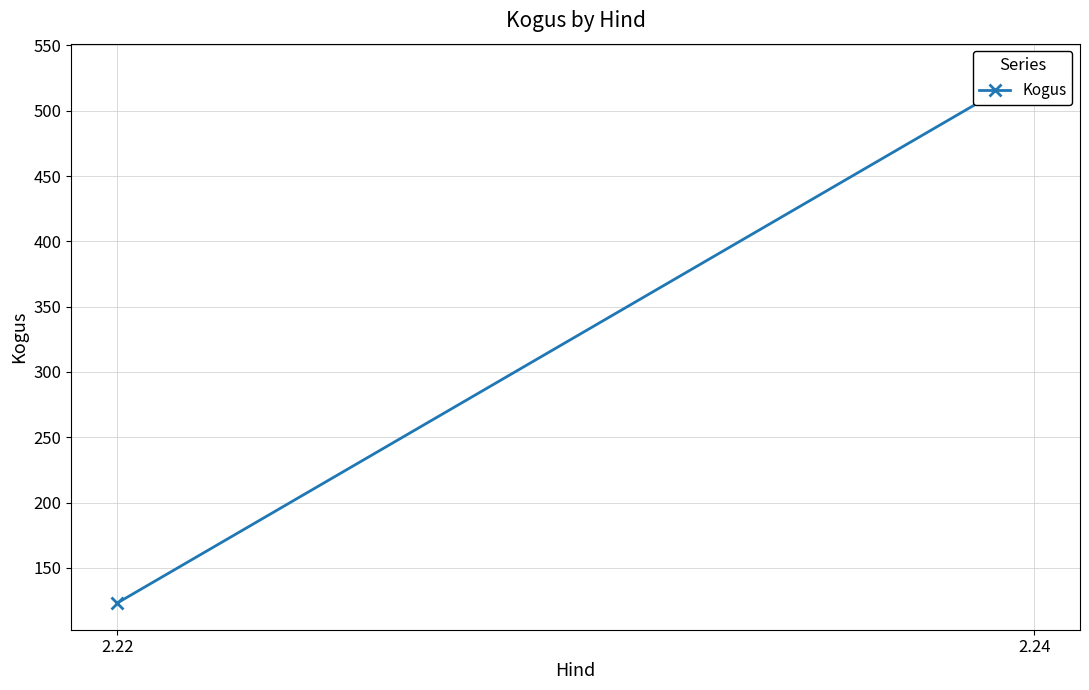

How many values are between 123 and 531?

2